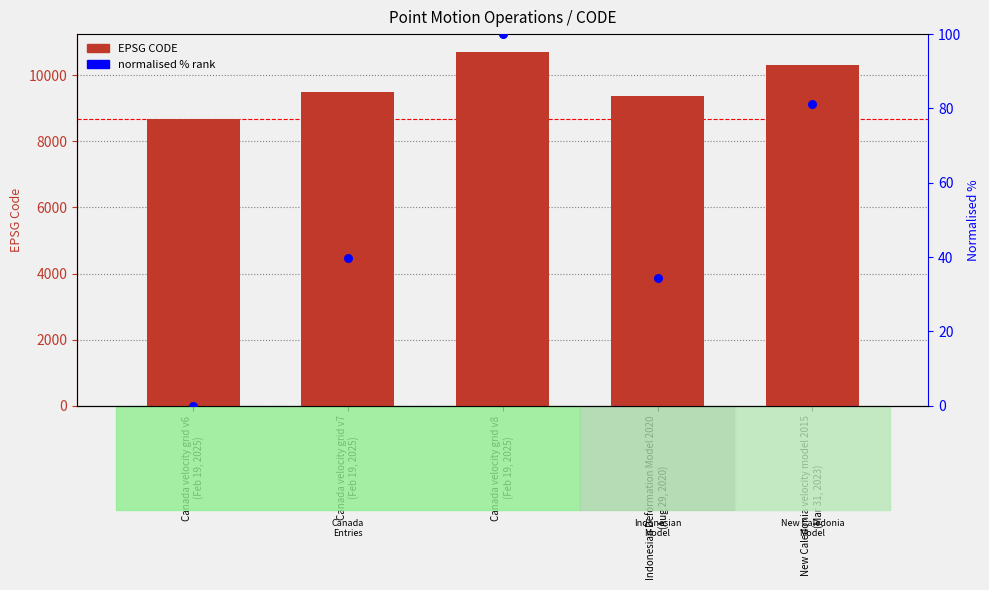

Which series reaches the maximum Y coordinate?

CODE